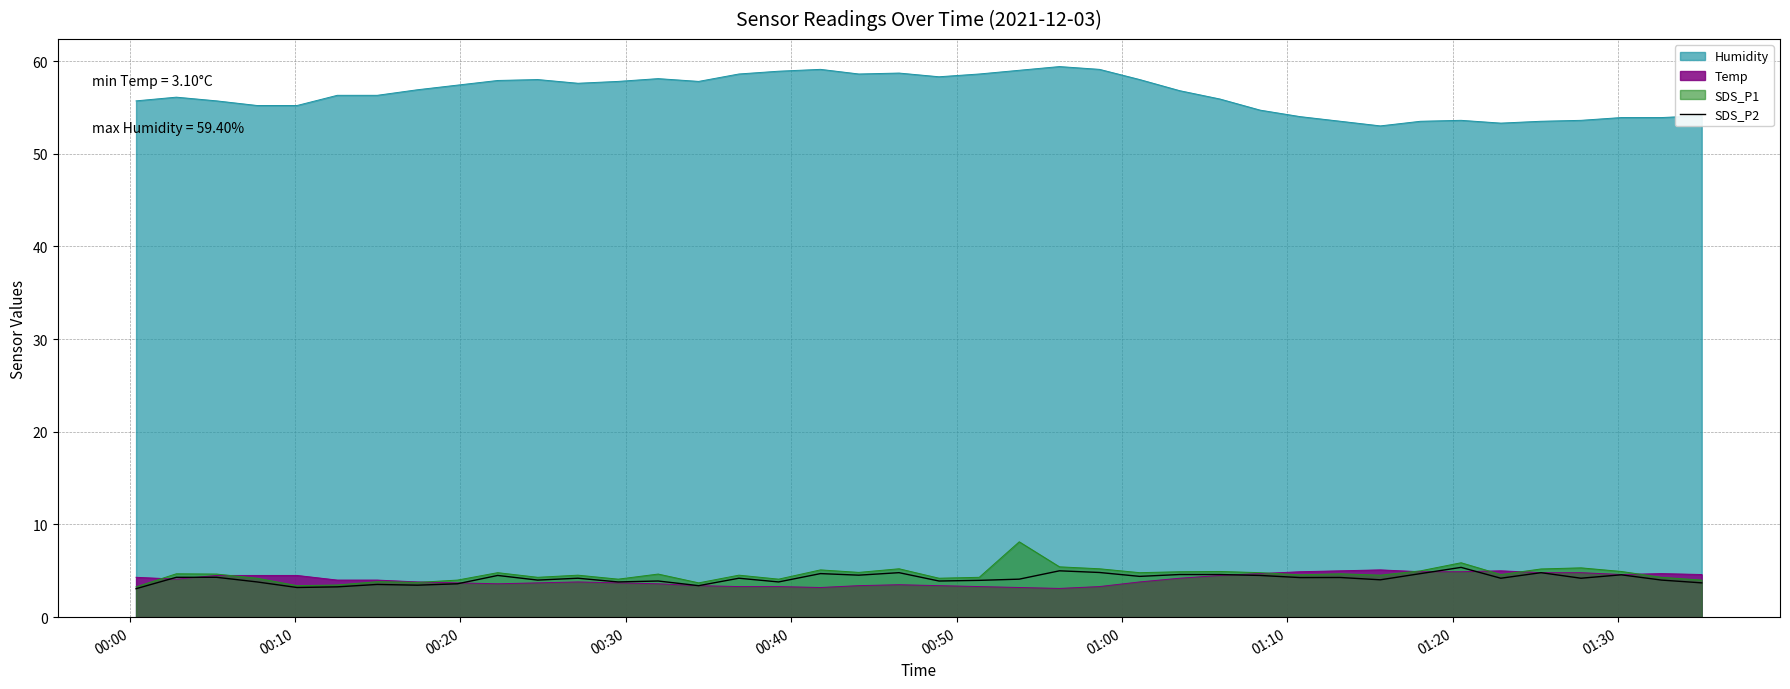

Which series has the largest range (max minus min)?

Humidity